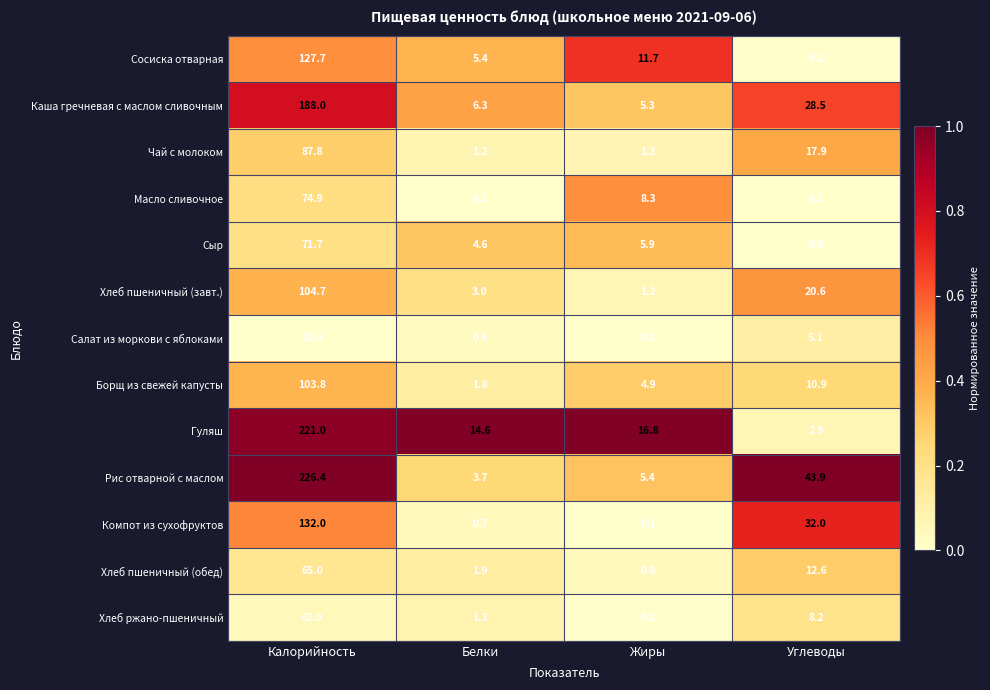

List the labels in order of Сосиска отварная value, largest first.

Калорийность, Жиры, Белки, Углеводы